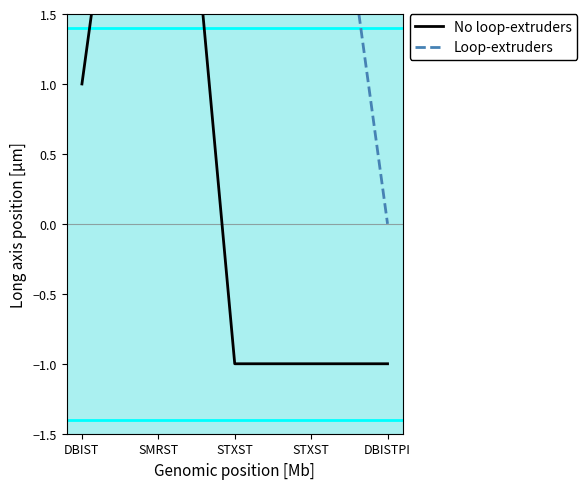

Reading right to left, what are all the values shown in this chart?

No loop-extruders: -1	-1	-1	5	1
Loop-extruders: 0	4	2	5	3